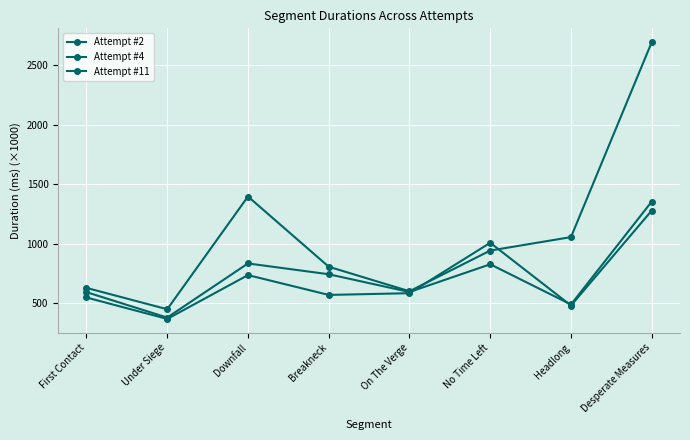

Does the chart have visible grid lines?

Yes